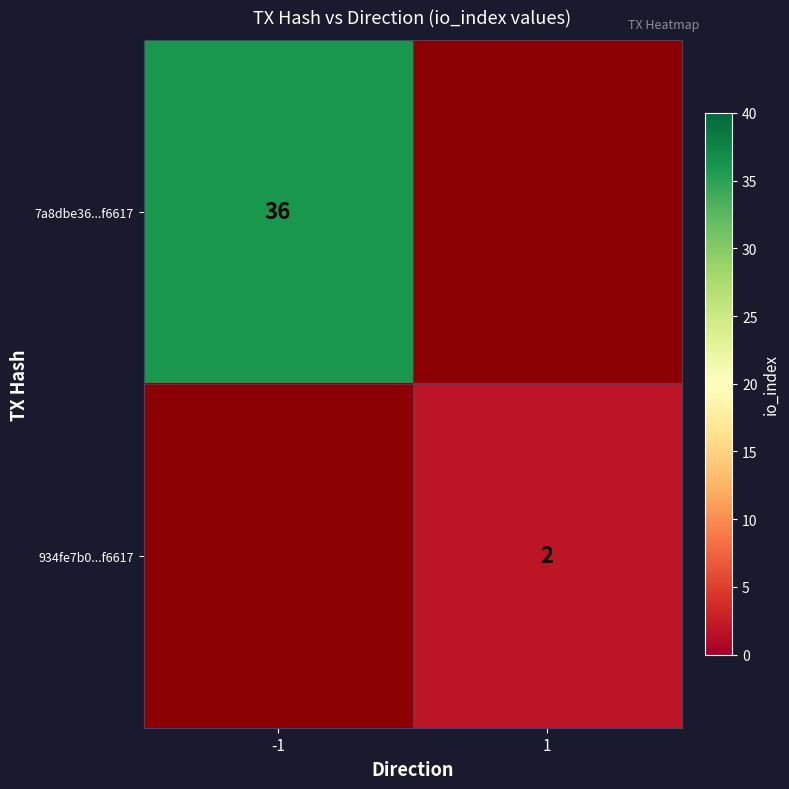

How many categories are shown in the chart?

2